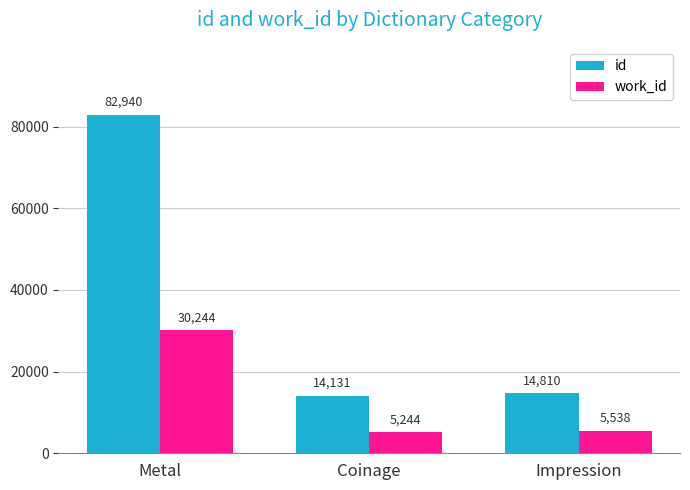

What is the sum of all id values?

111881